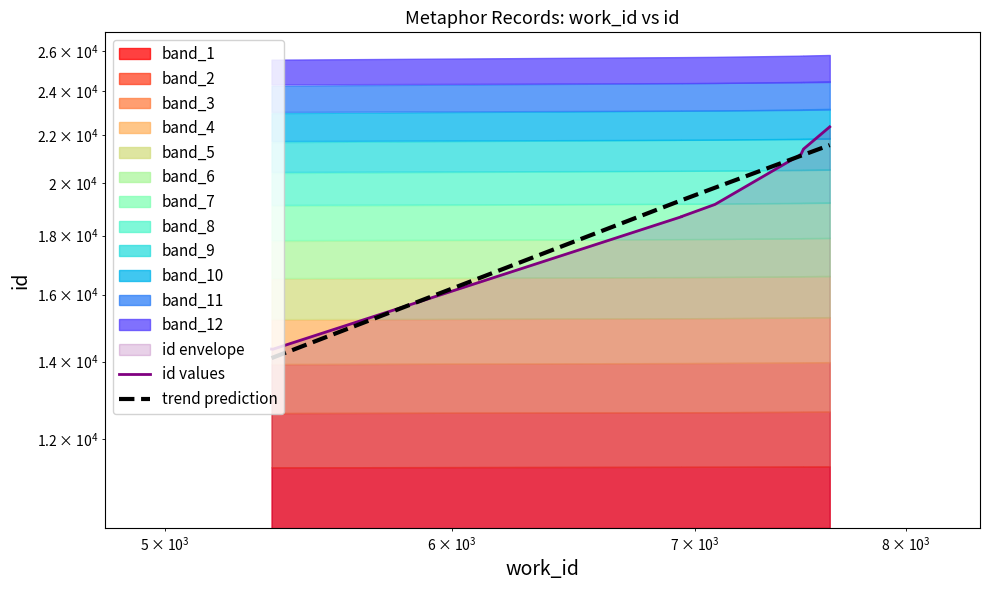

True or false: id values and trend prediction intersect in this chart.

True